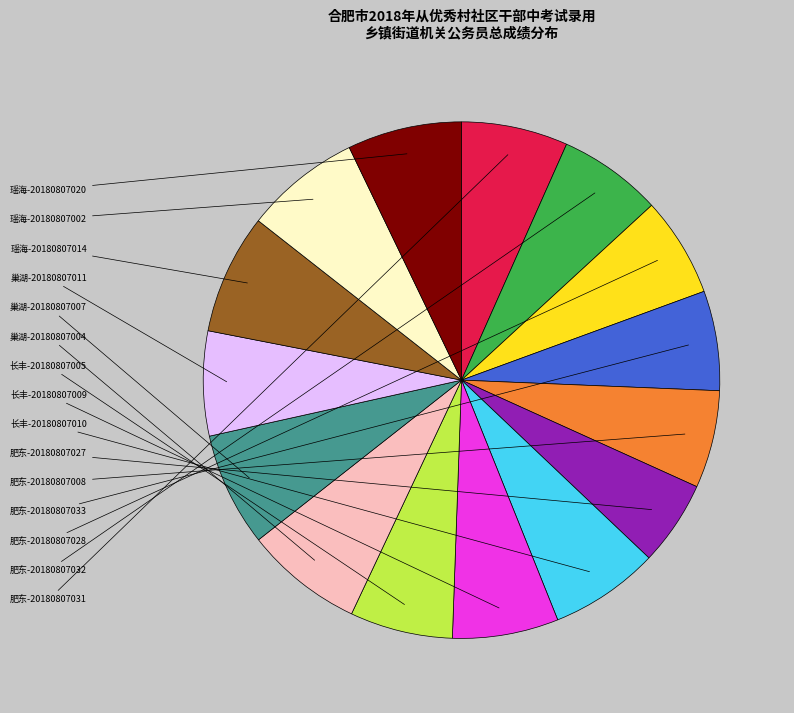

How many segments does this pie chart have?

15